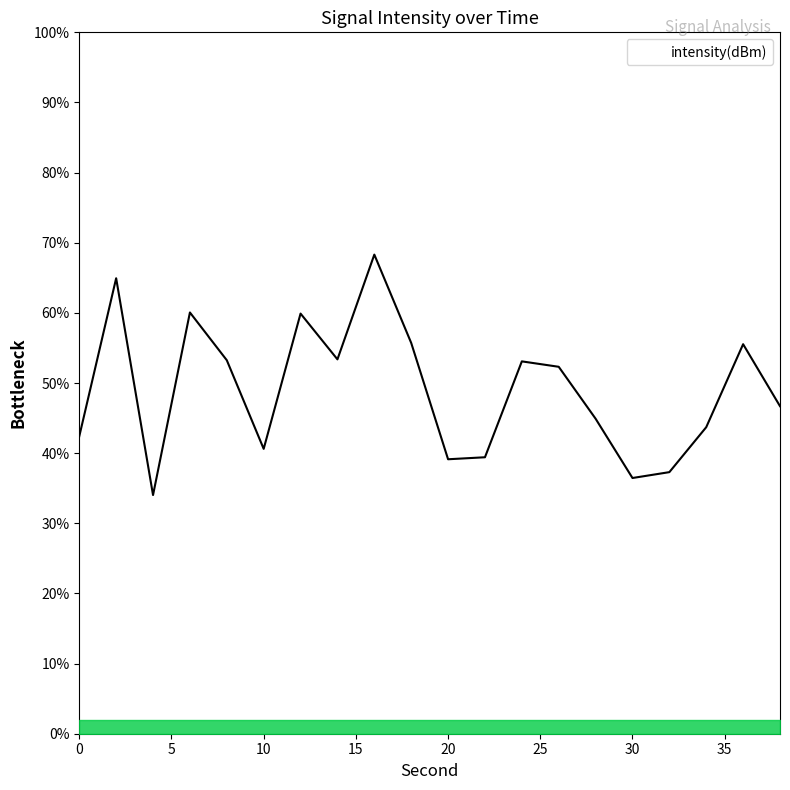

What is the average value?

49.1